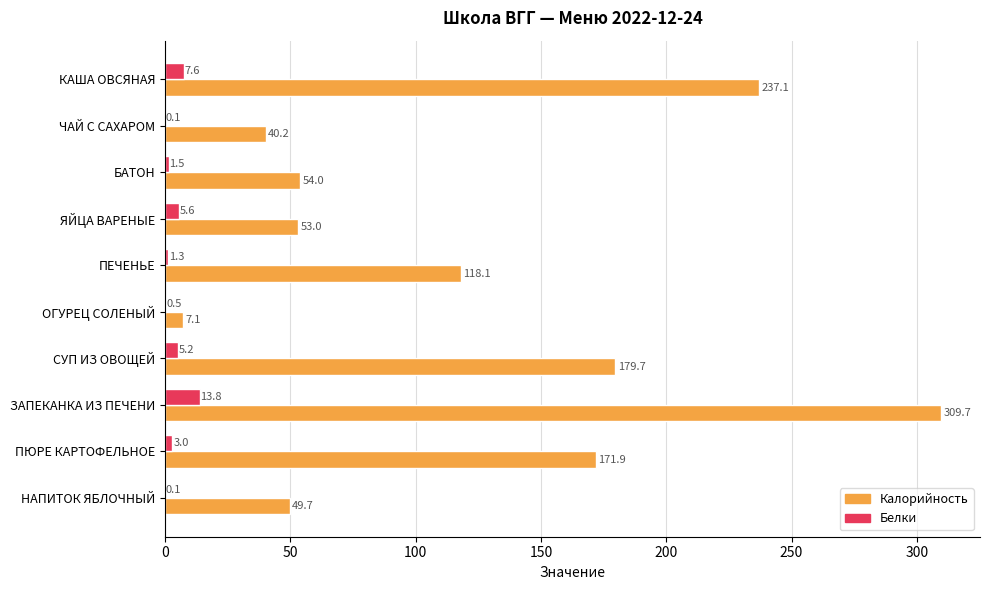

What is the sum of the Белки values at ПЮРЕ КАРТОФЕЛЬНОЕ and ЗАПЕКАНКА ИЗ ПЕЧЕНИ?

16.8